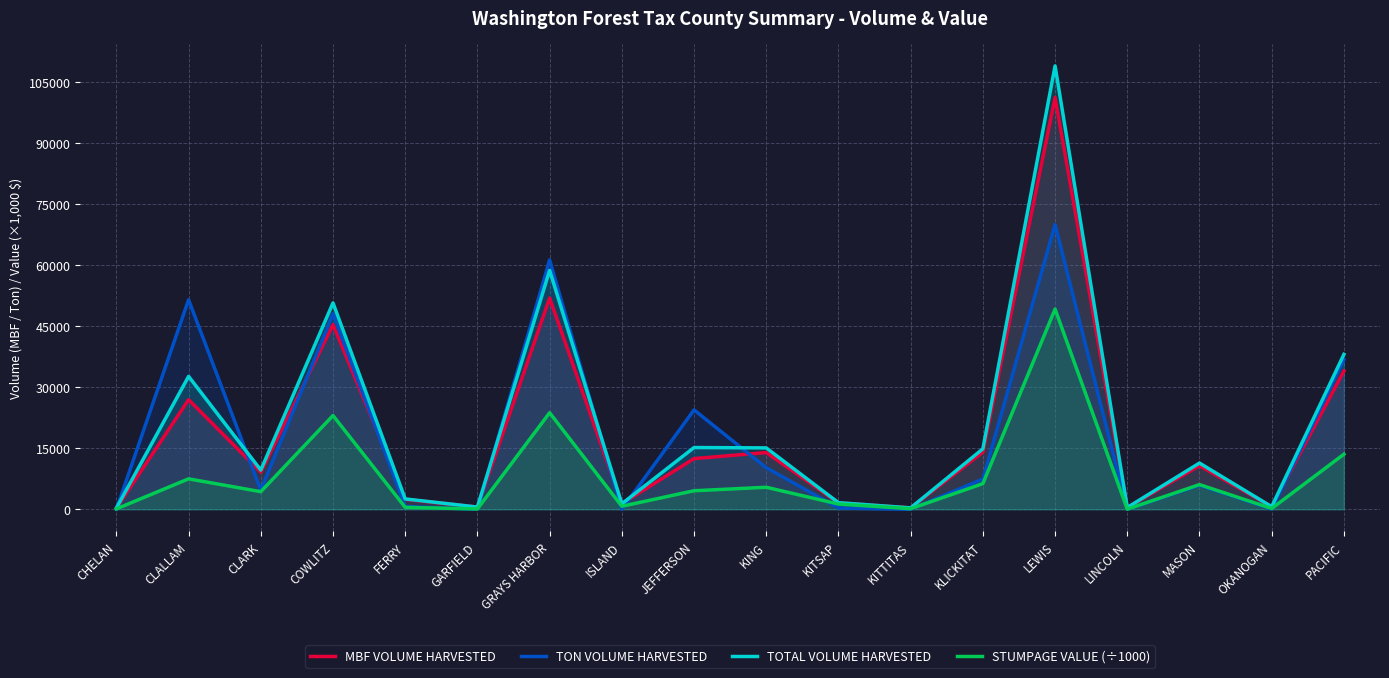

How many categories are shown in the chart?

18